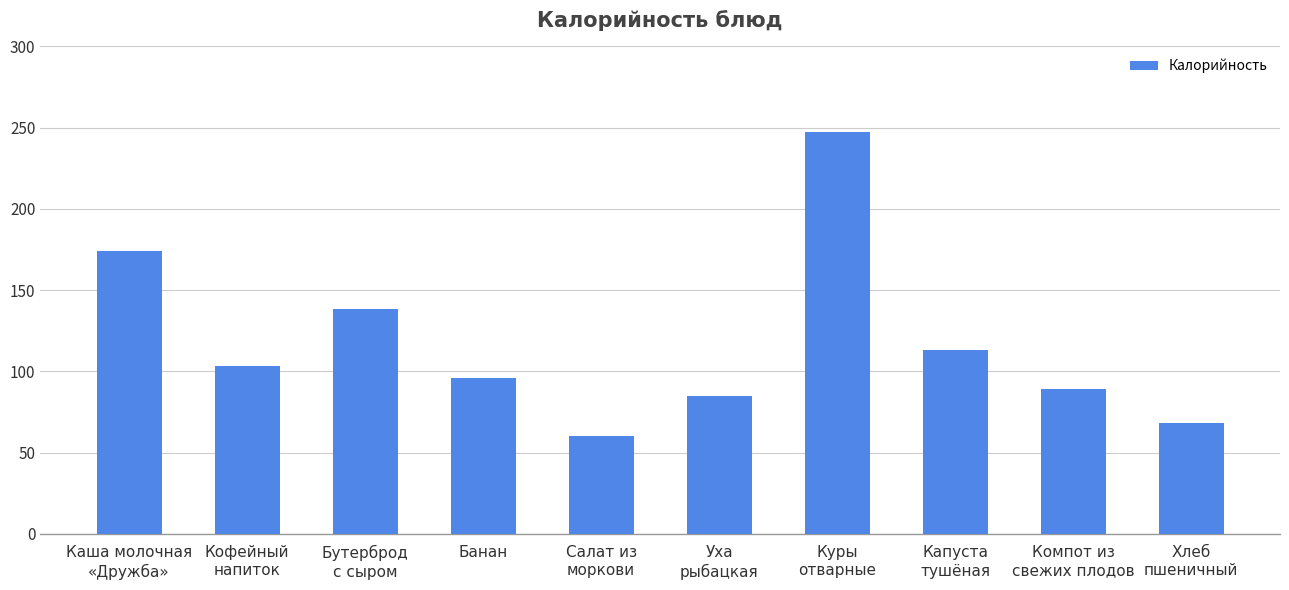

What is the difference between the maximum and minimum values?

187.5